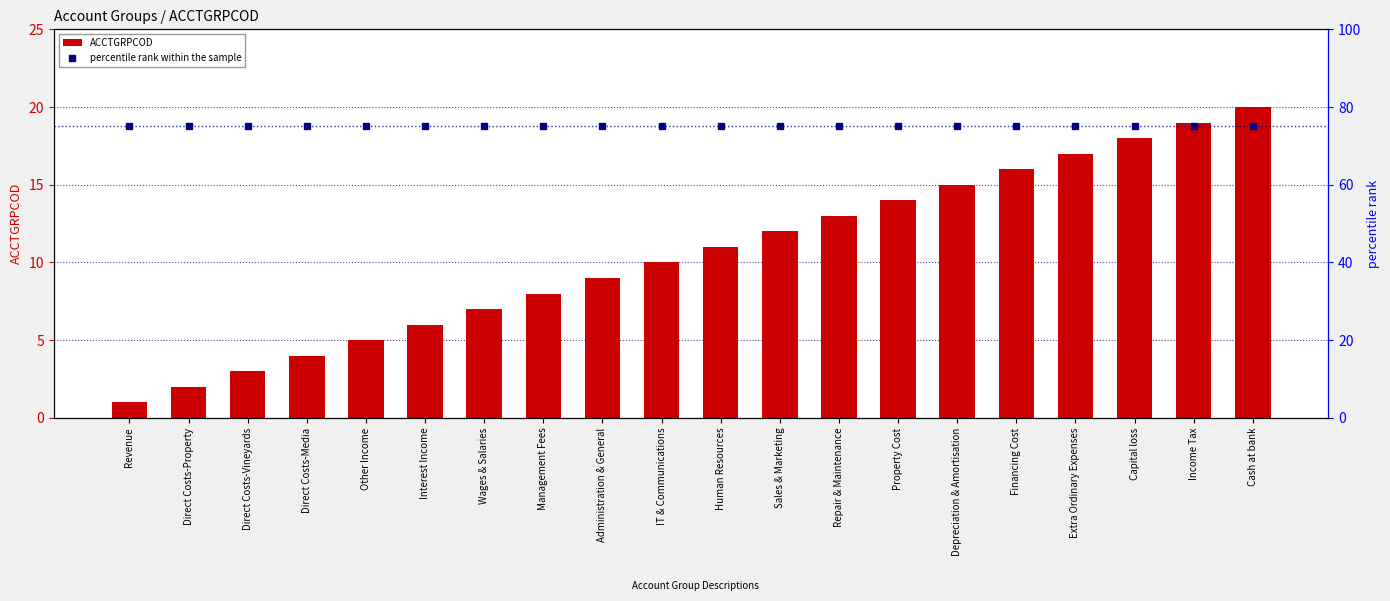

What is the lowest value of the ACCTGRPCOD series?

1